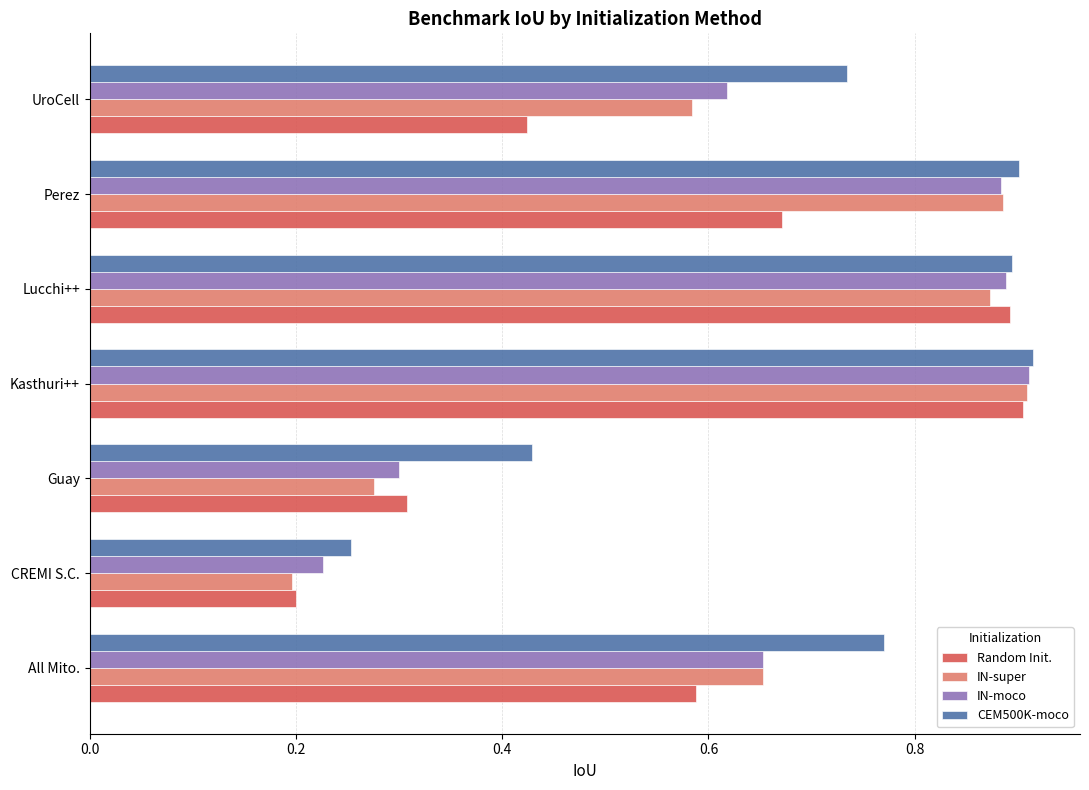

At how many categories does at least one series exceed 0?

7